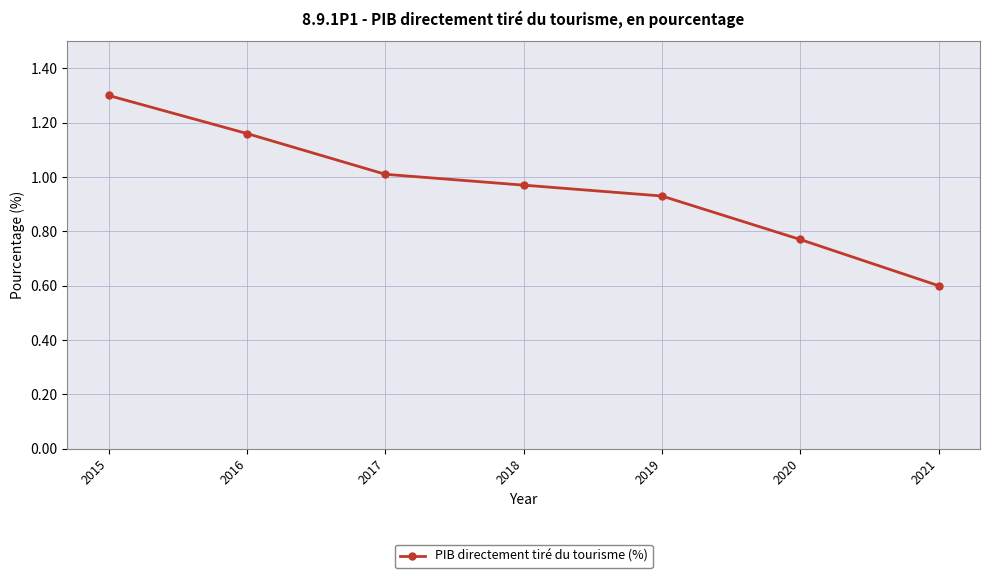

Does the chart have visible grid lines?

Yes